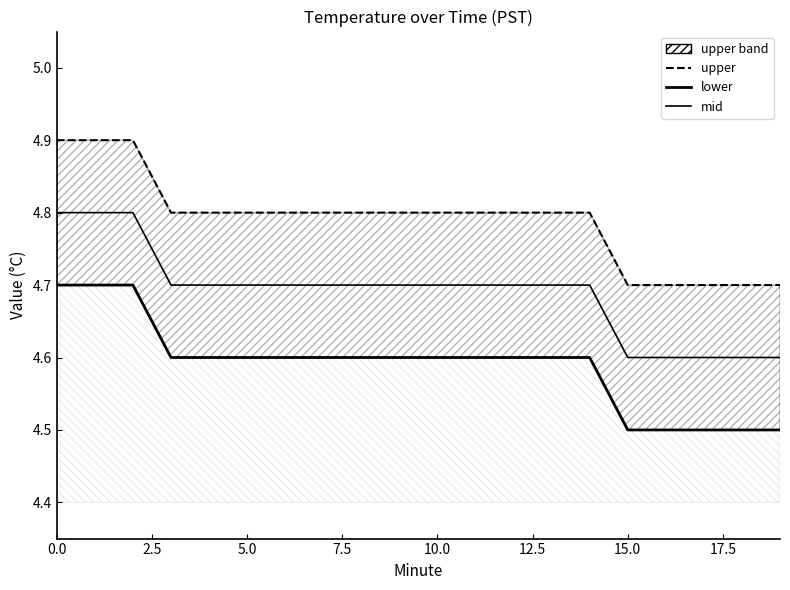

What is the difference between the highest and lowest values at 9?

0.2